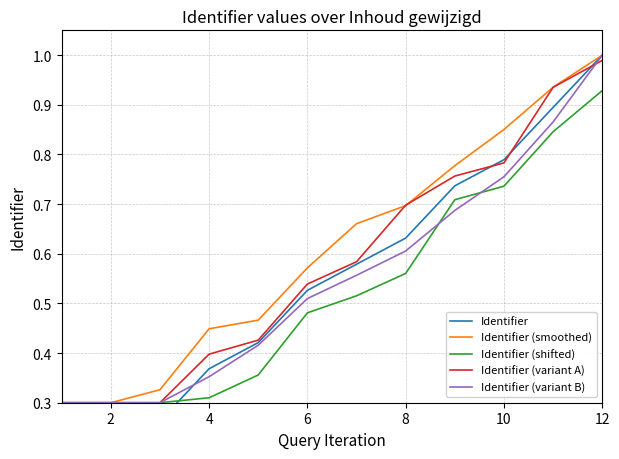

What is the difference between the maximum and minimum values in the Identifier series?

1.0